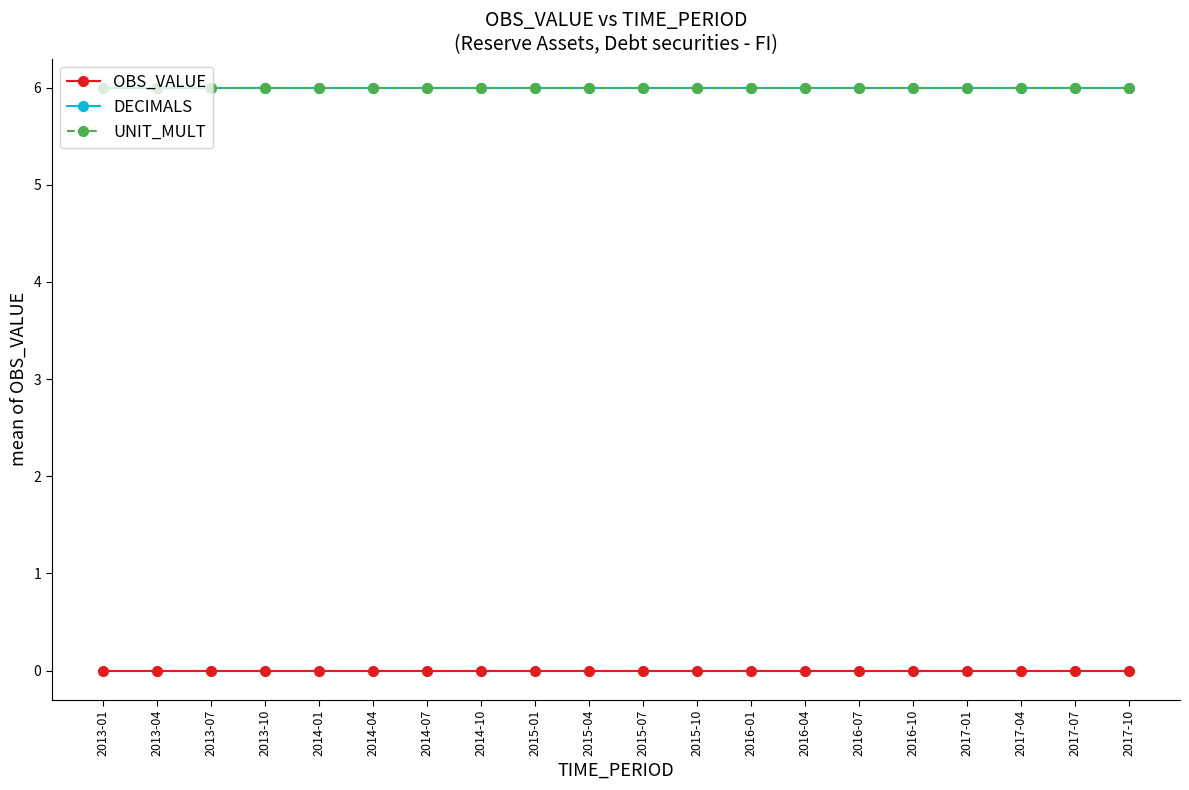

At how many categories does at least one series exceed 2?

20